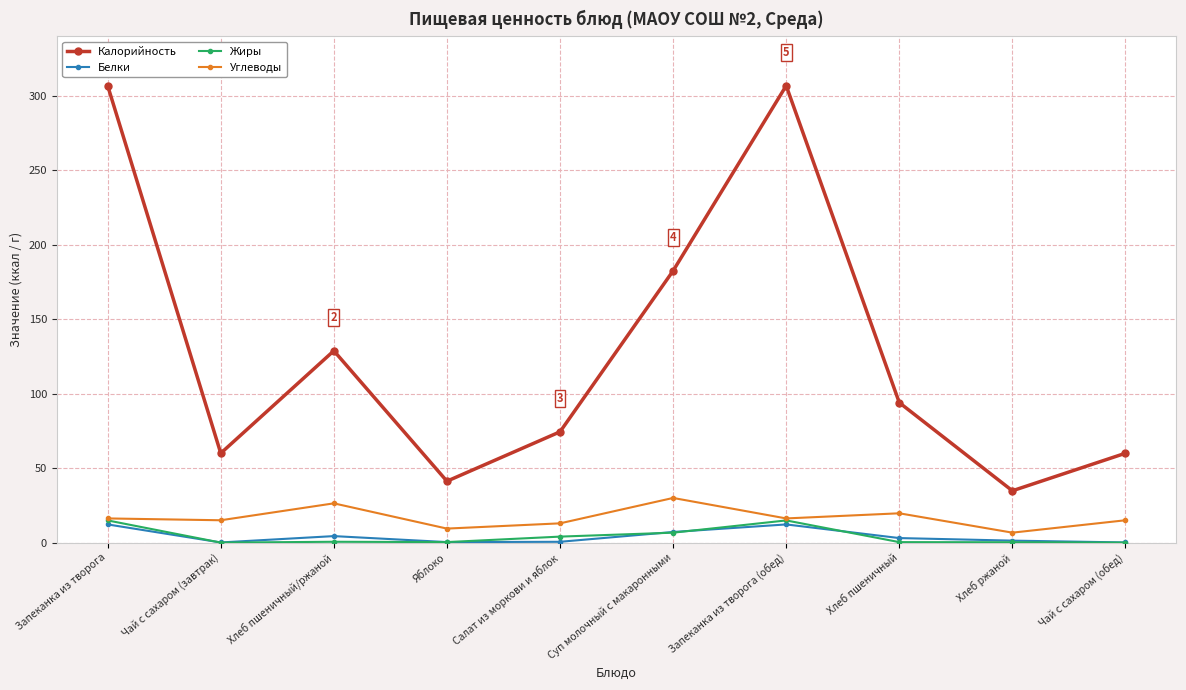

True or false: Калорийность and Жиры cross at least once.

False